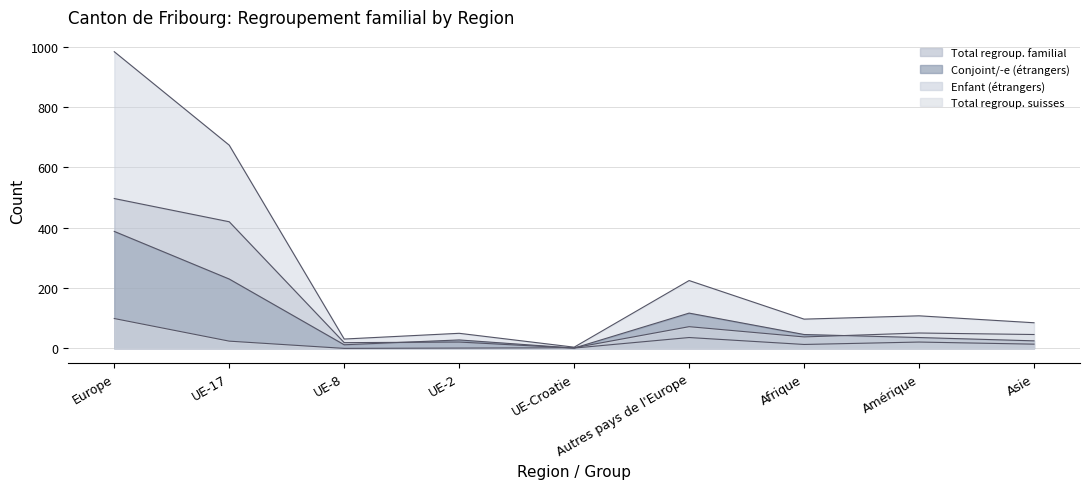

At which category does Total regroup. suisses reach its first local peak?

Autres pays de l'Europe